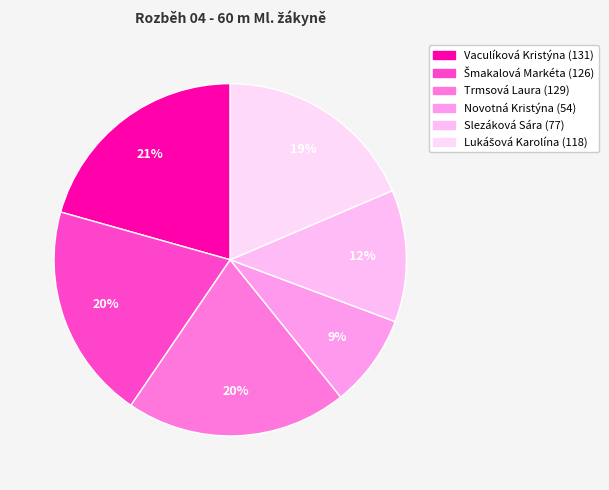

What is the change in value from Vaculíková Kristýna to Novotná Kristýna?

-77